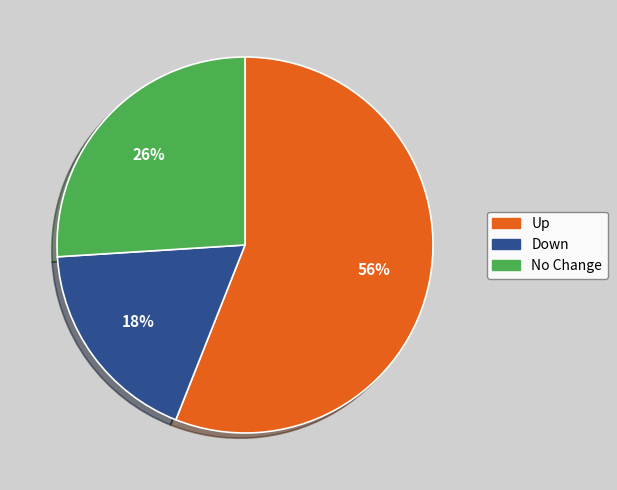

To the nearest percent, what is the difference between the largest and smallest slice percentages?

38%